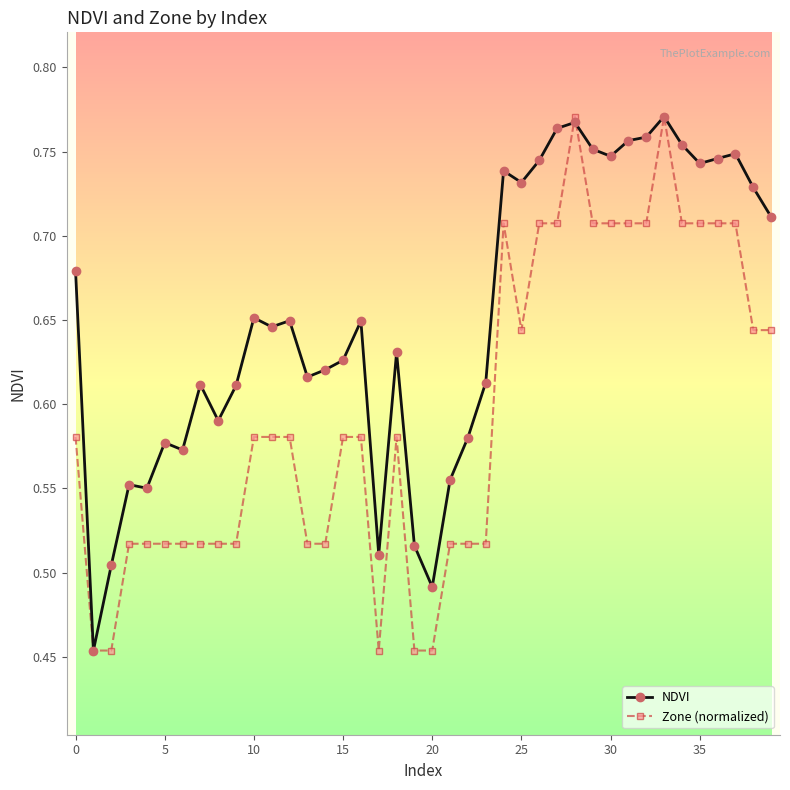

Which series has the largest total across all categories?

NDVI